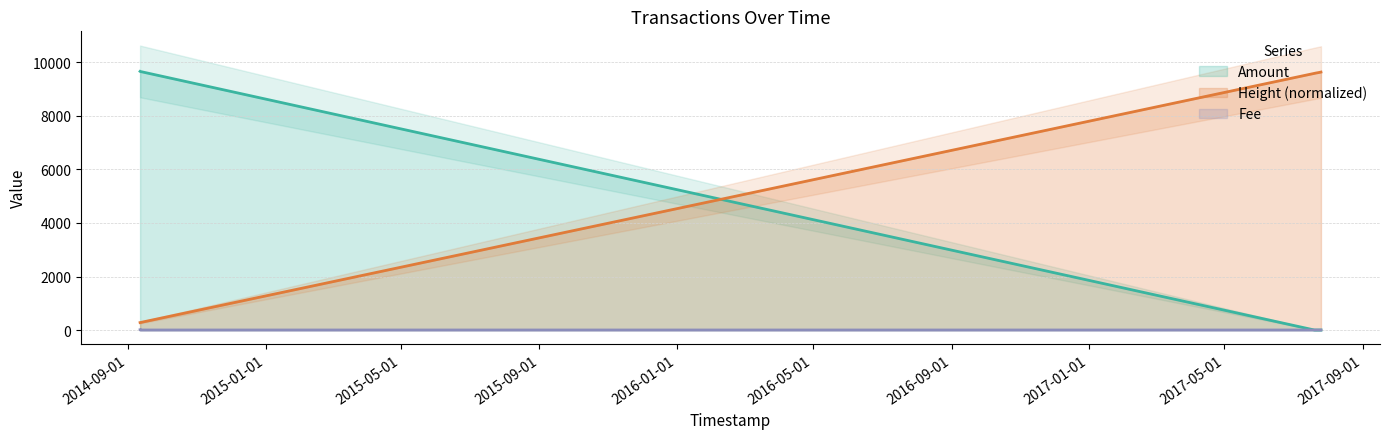

Count the number of data series in this chart.

3